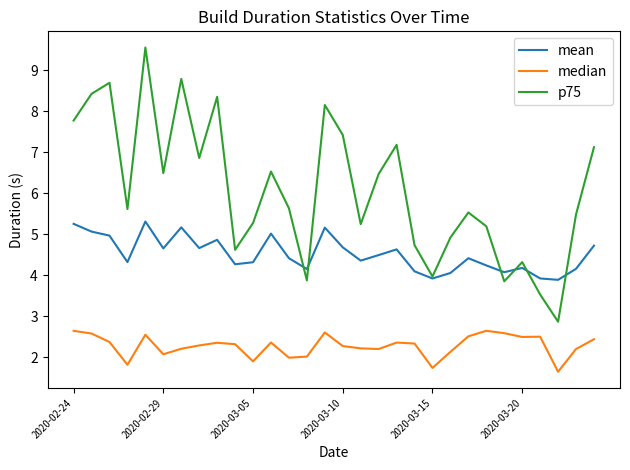

Rank the series by their average value, from lowest to highest.

median, mean, p75